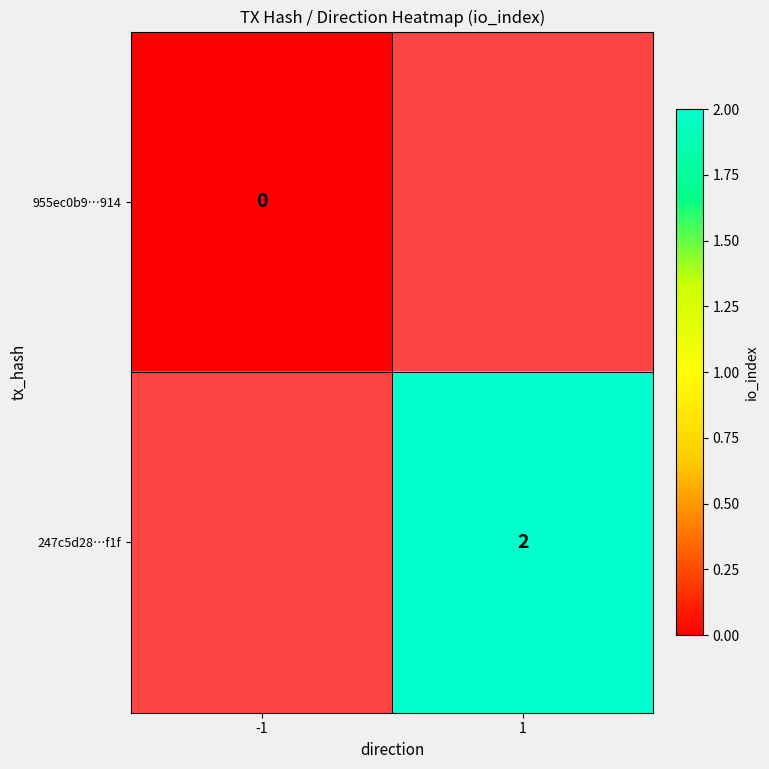

Is the value of 955ec0b9…914 at -1 greater than the value of 247c5d28…f1f at 1?

No